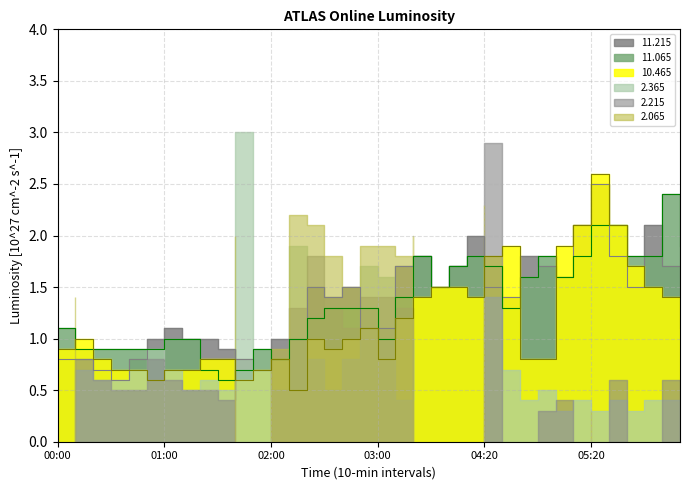

Rank the categories by 11.065 value from lowest to highest.

01:30, 01:20, 01:40, 02:00, 00:10, 00:20, 00:30, 00:40, 00:50, 01:50, 01:00, 01:10, 02:10, 03:00, 00:00, 02:20, 02:30, 02:40, 02:50, 04:30, 03:10, 03:30, 04:40, 05:00, 03:40, 04:20, 03:20, 03:50, 04:50, 05:10, 05:40, 05:50, 06:30, 05:20, 05:30, 06:20